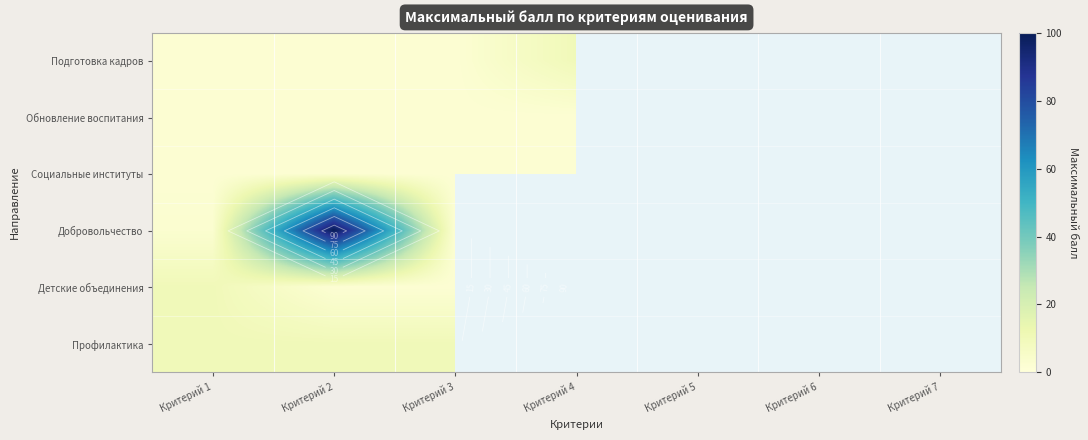

List the labels in order of Обновление воспитания value, largest first.

Критерий 1, Критерий 2, Критерий 3, Критерий 4, Критерий 5, Критерий 6, Критерий 7